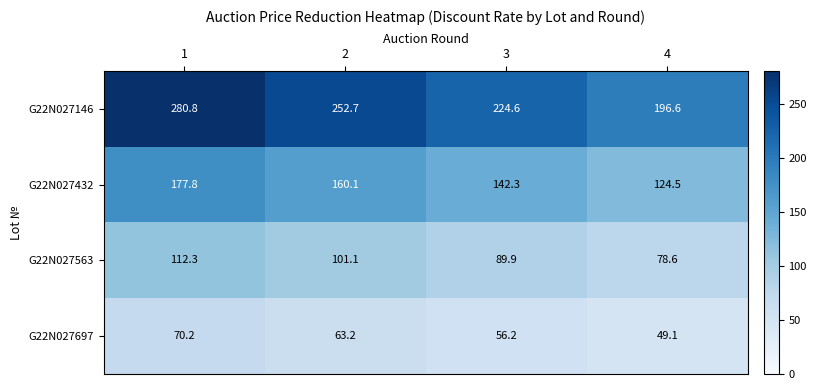

List the series in order of their peak value, highest first.

G22N027146, G22N027432, G22N027563, G22N027697